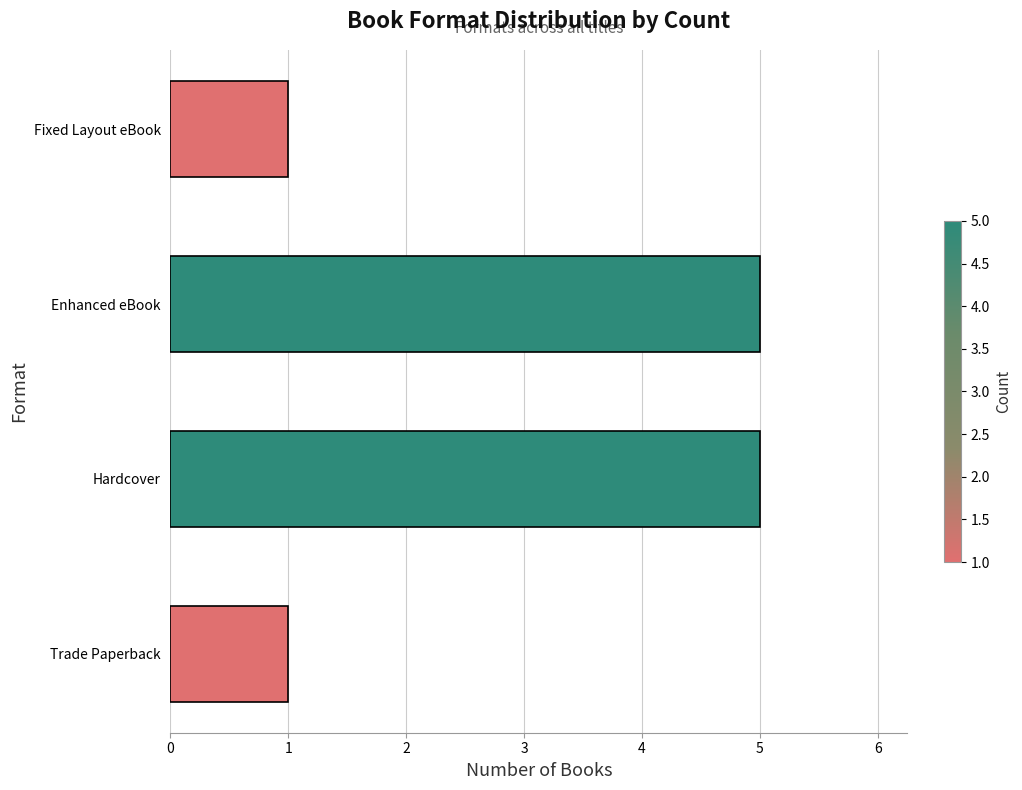

The chart shows a value of 5 at Enhanced eBook. True or false?

True